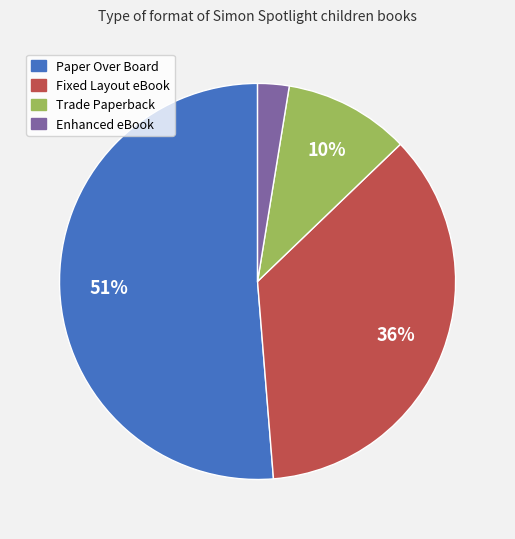

What is the largest slice in the pie chart?

Paper Over Board